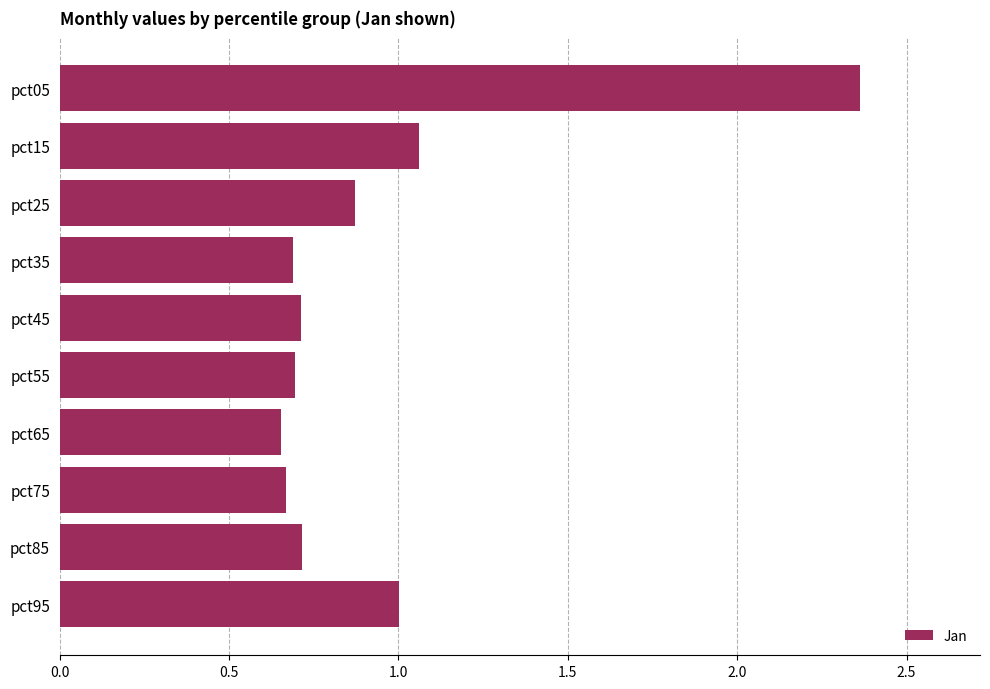

Is it true that the value at pct25 is 0.3?

False